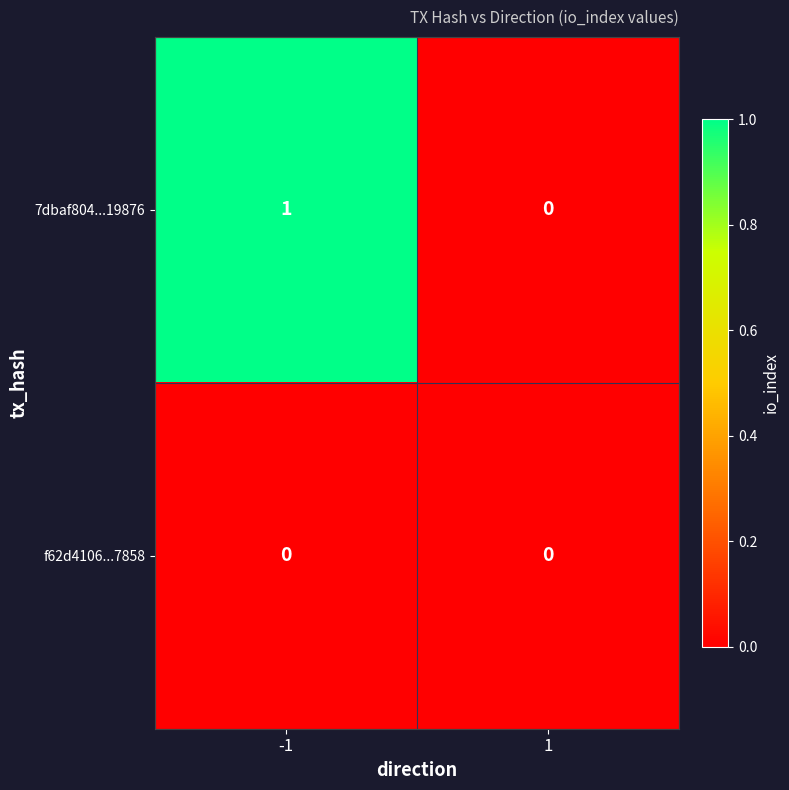

The 7dbaf804...19876 series shows 0 at 1. True or false?

True